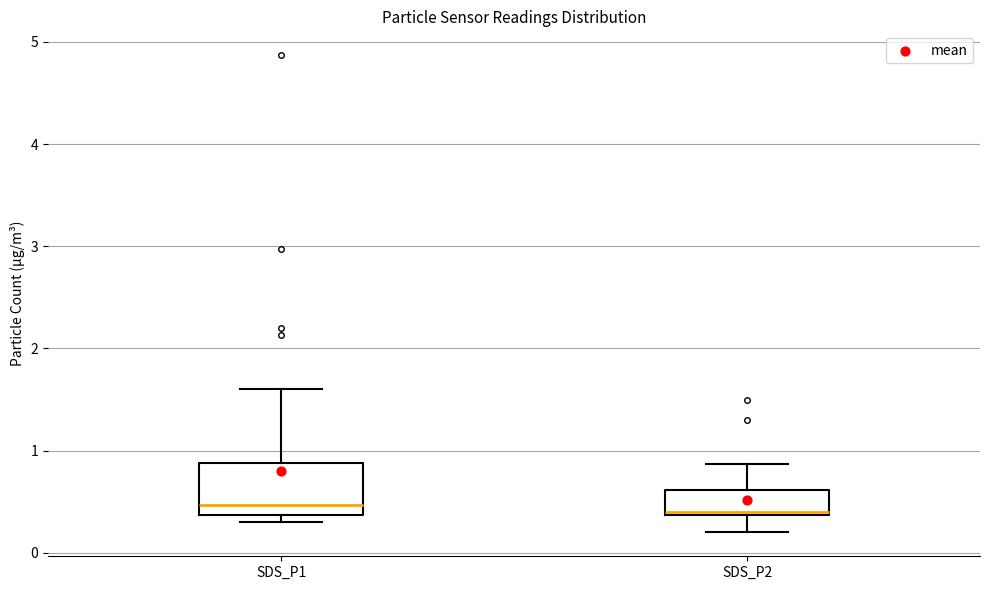

Comparing the boxes themselves (not the whiskers), which one is the tallest?

SDS_P1